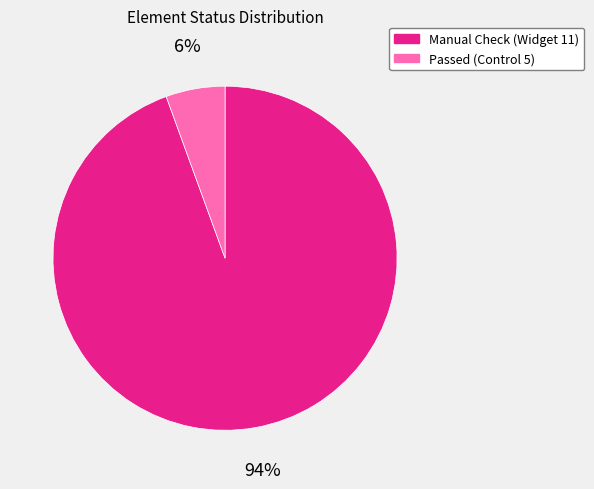

Which has a higher value, Manual Check (Widget 11) or Passed (Control 5)?

Manual Check (Widget 11)